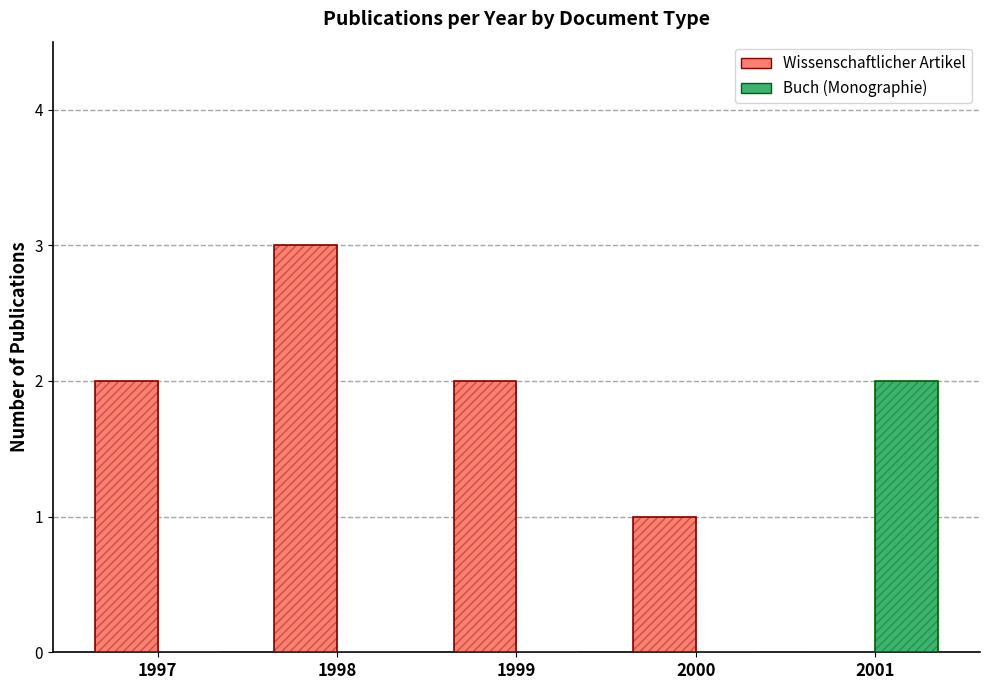

Which series has the largest total across all categories?

Wissenschaftlicher Artikel